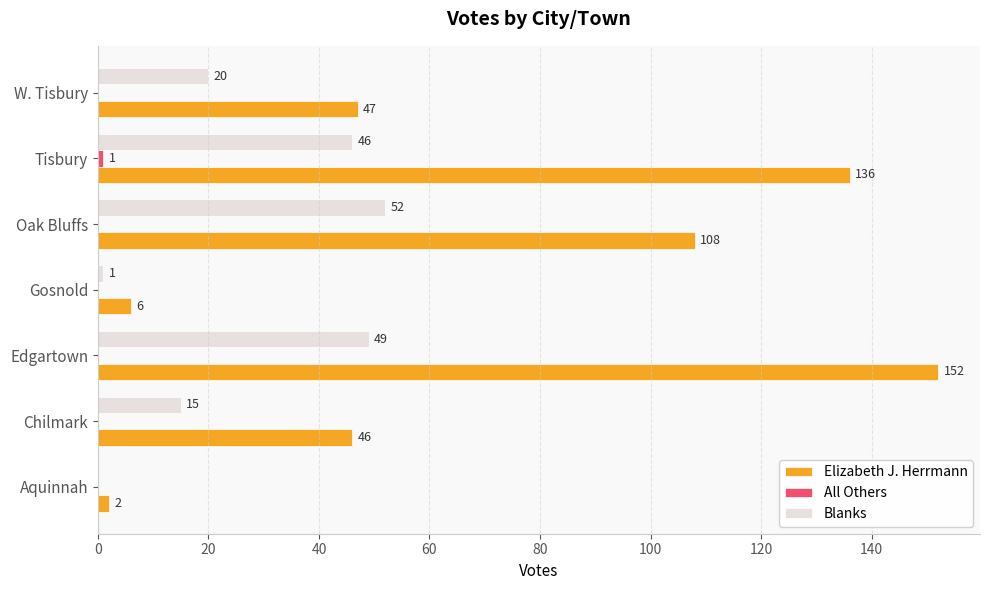

Which series has the largest total across all categories?

Elizabeth J. Herrmann